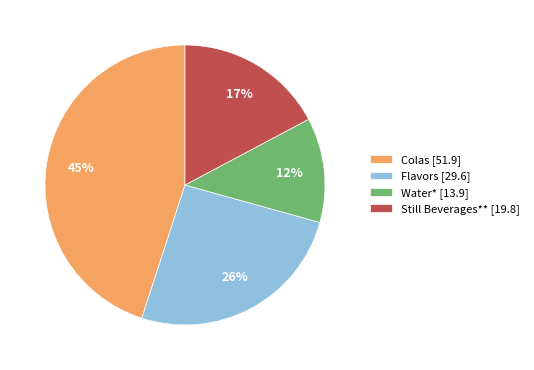

Rank the categories by value from highest to lowest.

Colas, Flavors, Still Beverages**, Water*